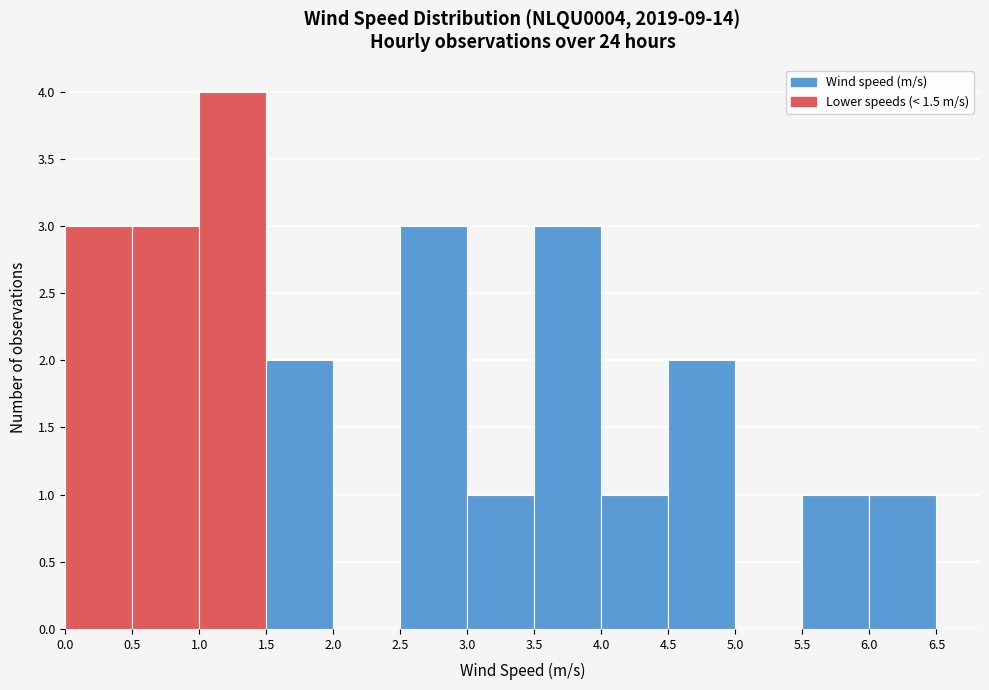

Over which range of the x-axis is the bar tallest?

1.0 to 1.5